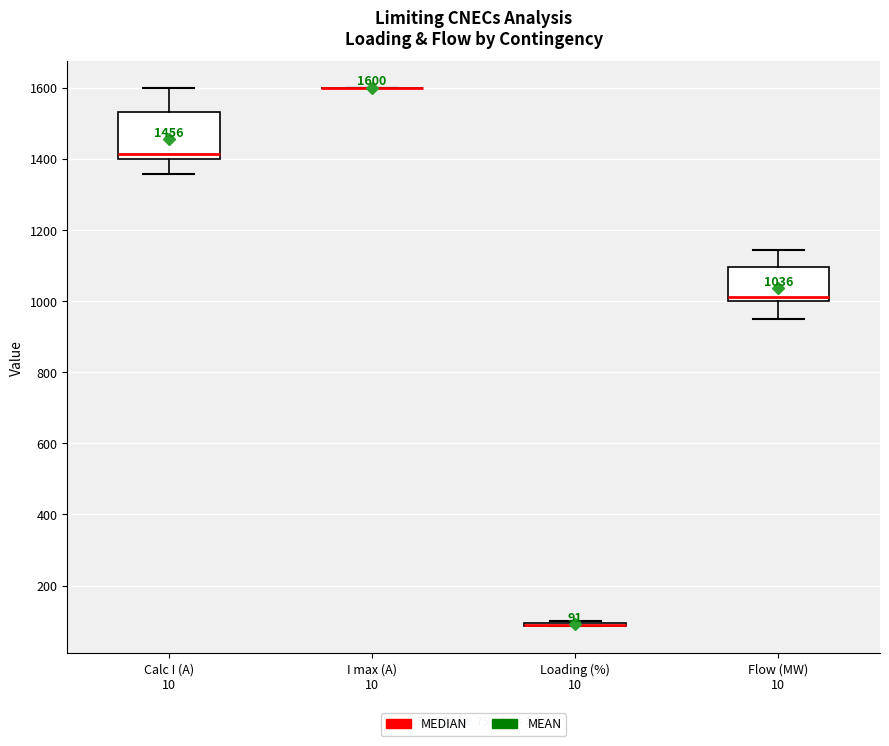

Comparing the boxes themselves (not the whiskers), which one is the tallest?

Calc I (A) 10